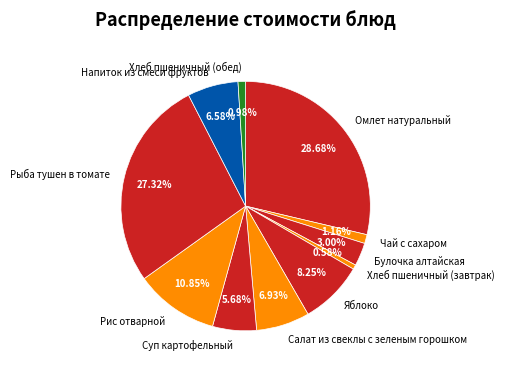

What is the largest slice in the pie chart?

Омлет натуральный